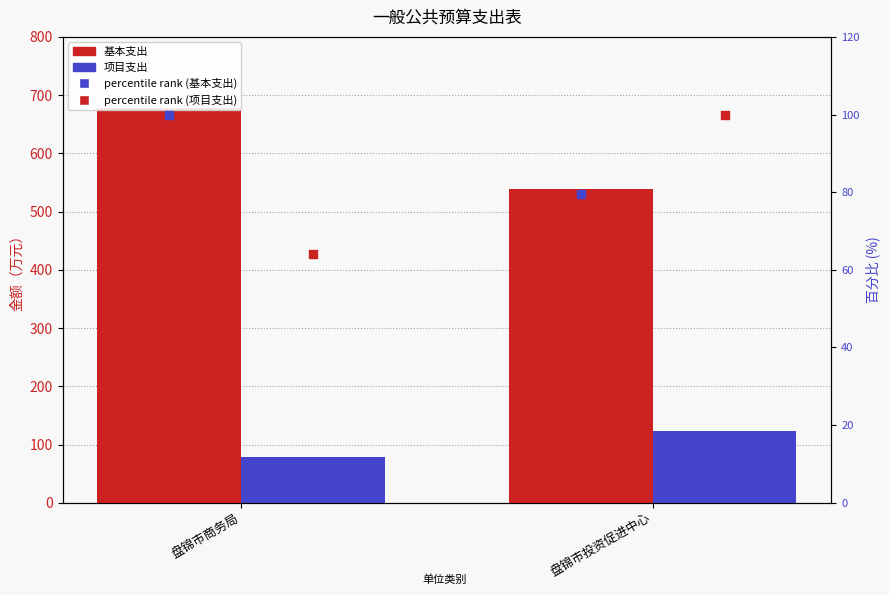

What is the total value across all series at 盘锦市商务局?

920.2